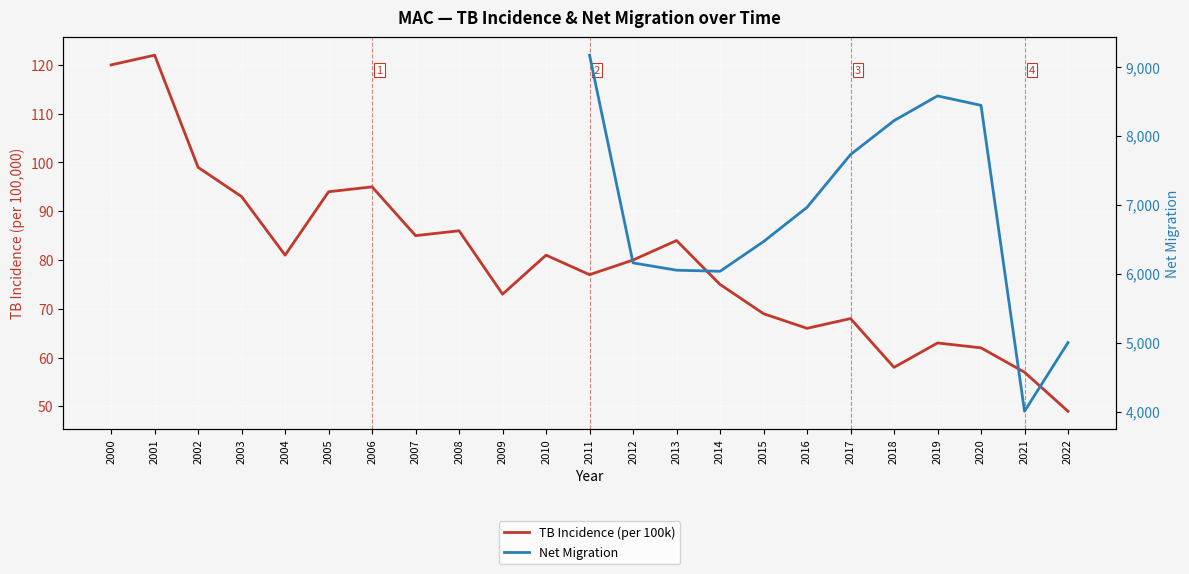

Reading left to right, extract all data points from this chart.

120	122	99	93	81	94	95	85	86	73	81	77	80	84	75	69	66	68	58	63	62	57	49